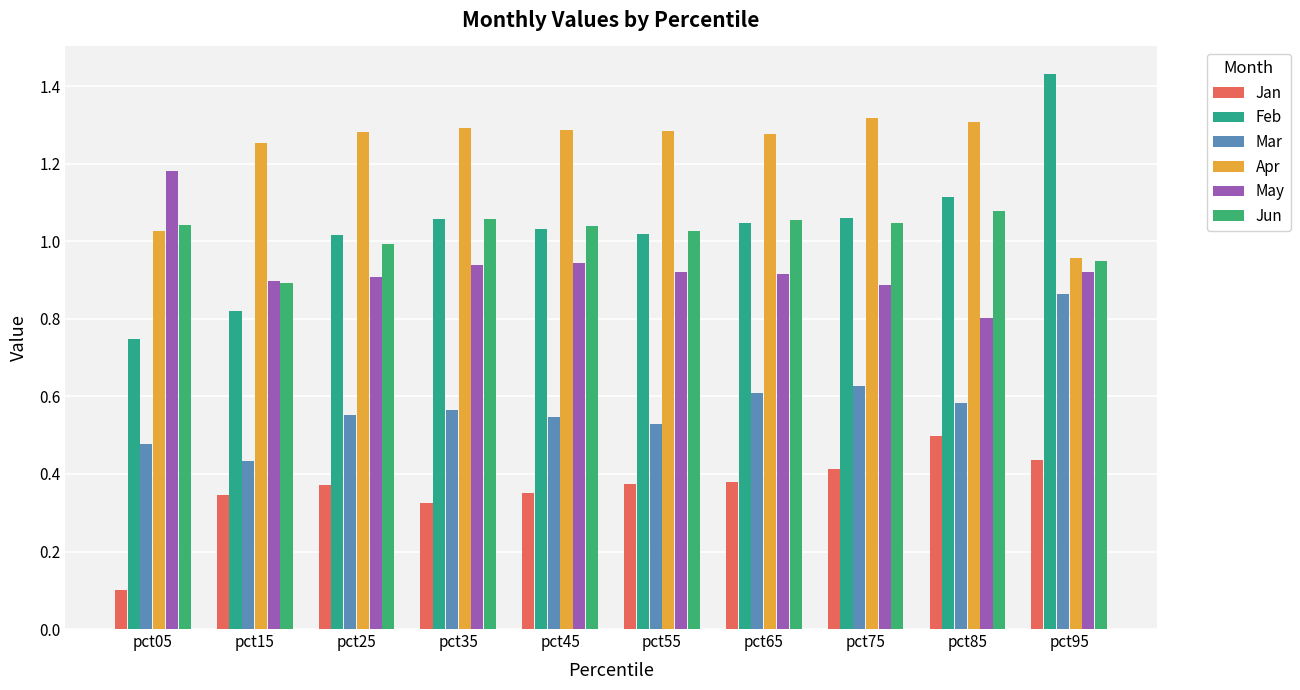

Which category has the lowest value in the Apr series?

pct95